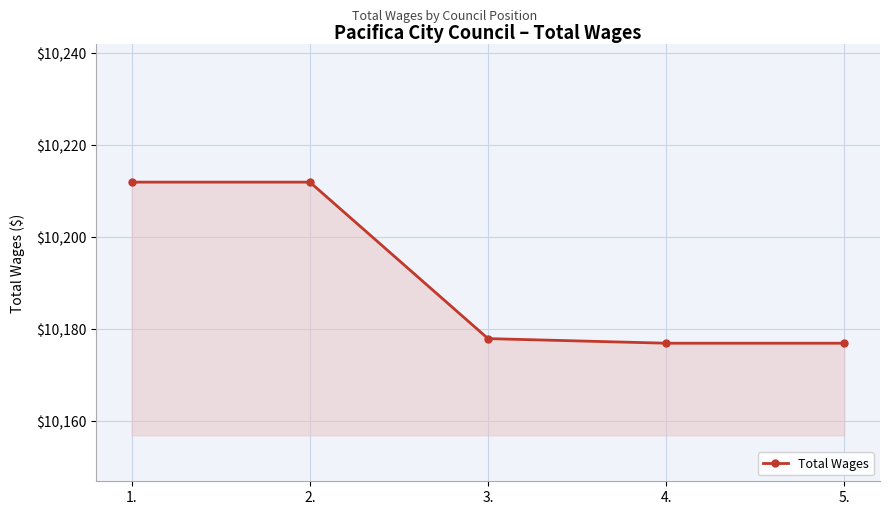

What is the ratio of the value at 1. to the value at 2.?

1.0